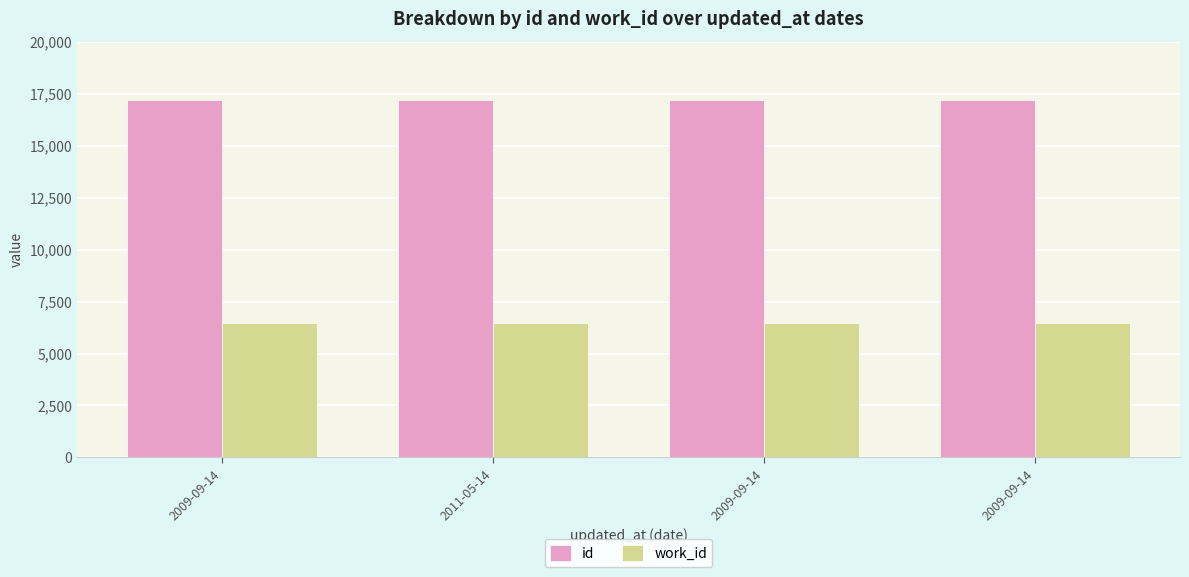

How many data points in id are less than 17203?

2